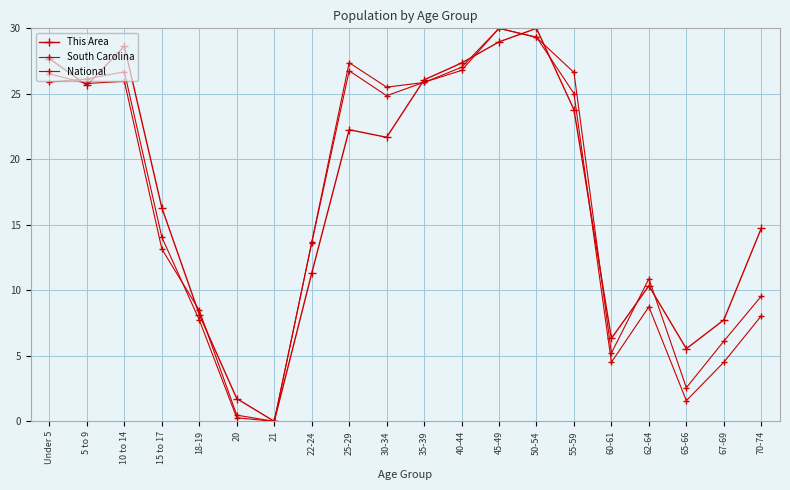

Between 15 to 17 and 60-61, which is larger?

15 to 17